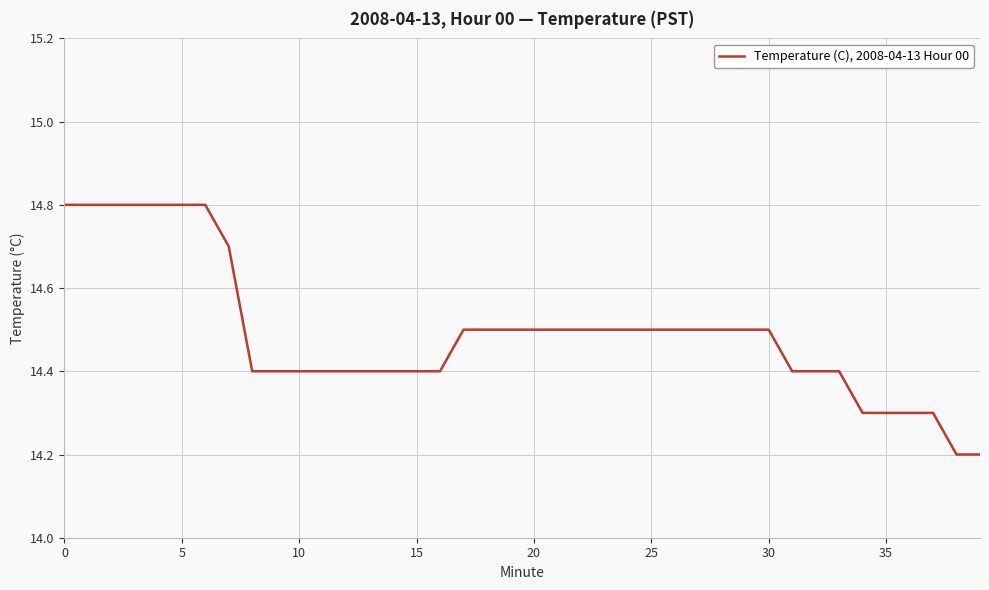

Reading right to left, list all the values displayed in this chart.

14.2	14.2	14.3	14.3	14.3	14.3	14.4	14.4	14.4	14.5	14.5	14.5	14.5	14.5	14.5	14.5	14.5	14.5	14.5	14.5	14.5	14.5	14.5	14.4	14.4	14.4	14.4	14.4	14.4	14.4	14.4	14.4	14.7	14.8	14.8	14.8	14.8	14.8	14.8	14.8